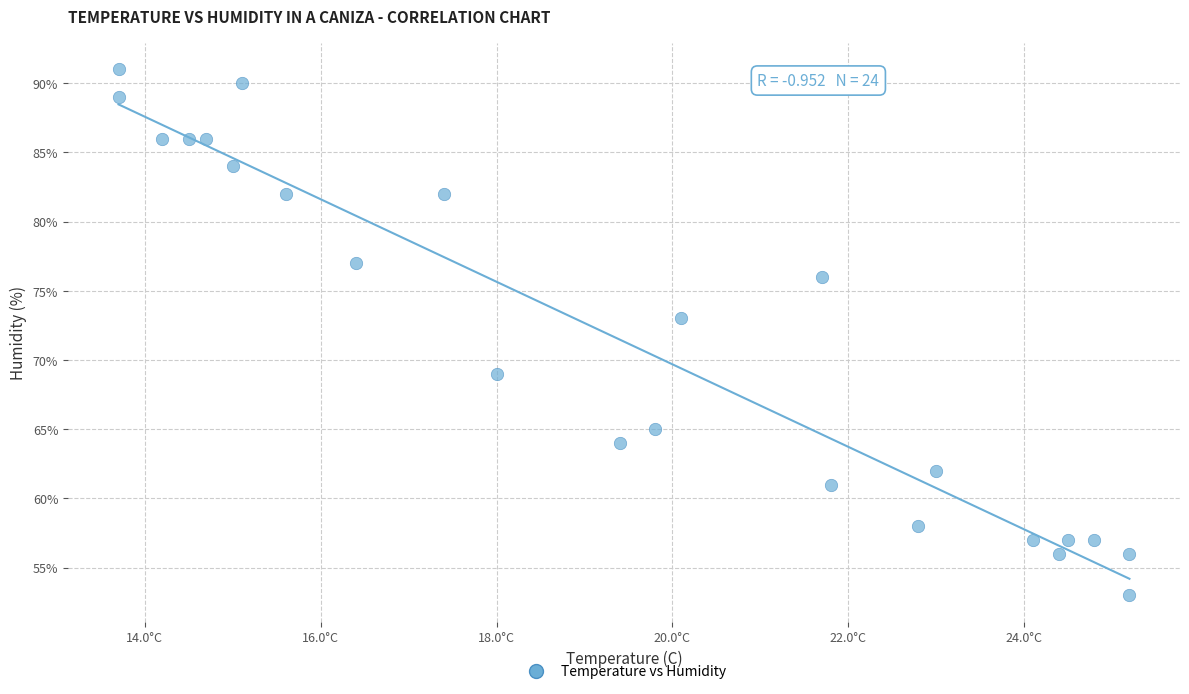

What Y value in the scatter plot is closest to 72?

73